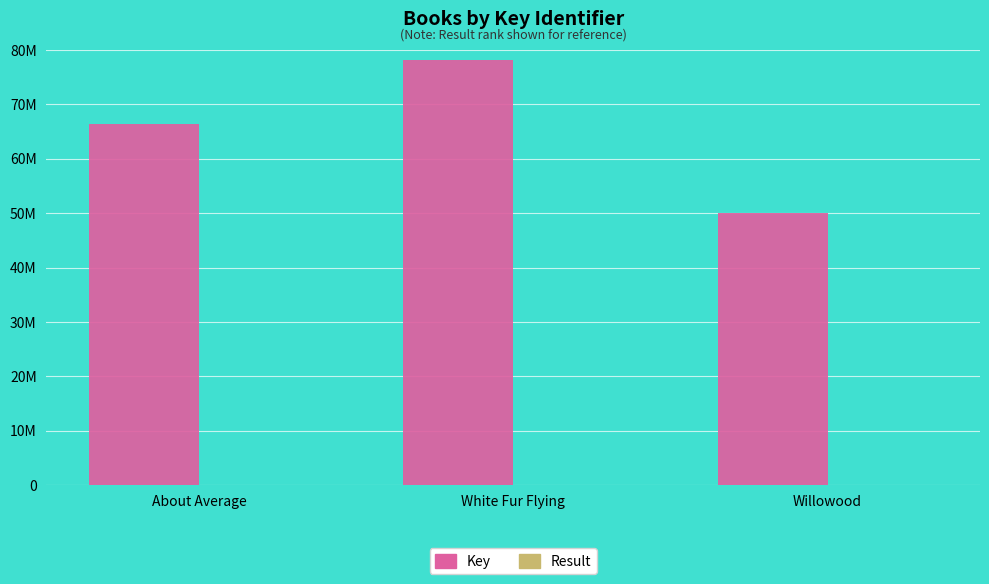

Is it true that Result equals 1 at About Average?

True